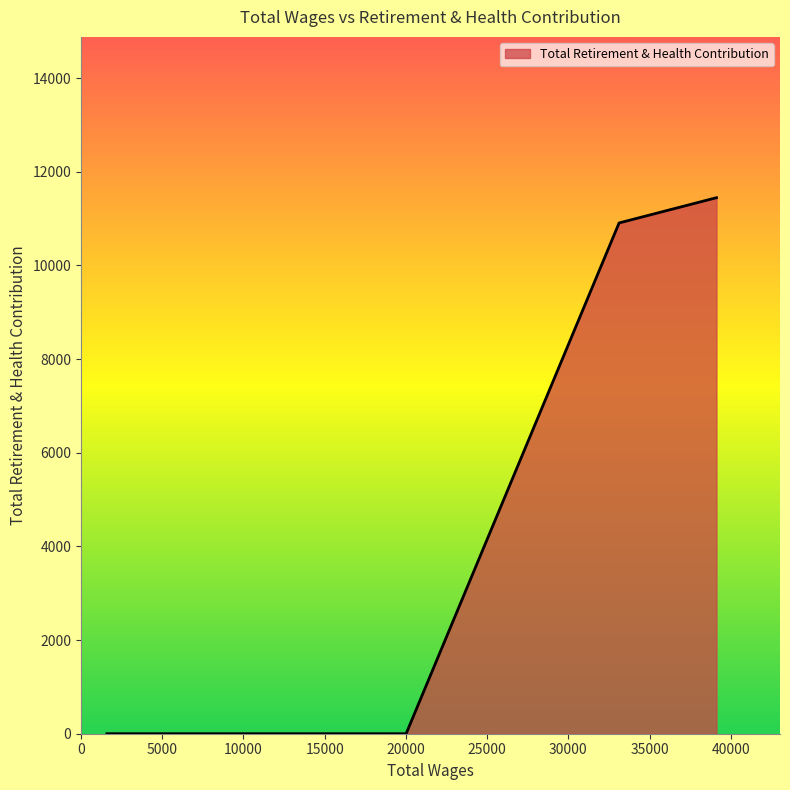

What is the average value?

4471